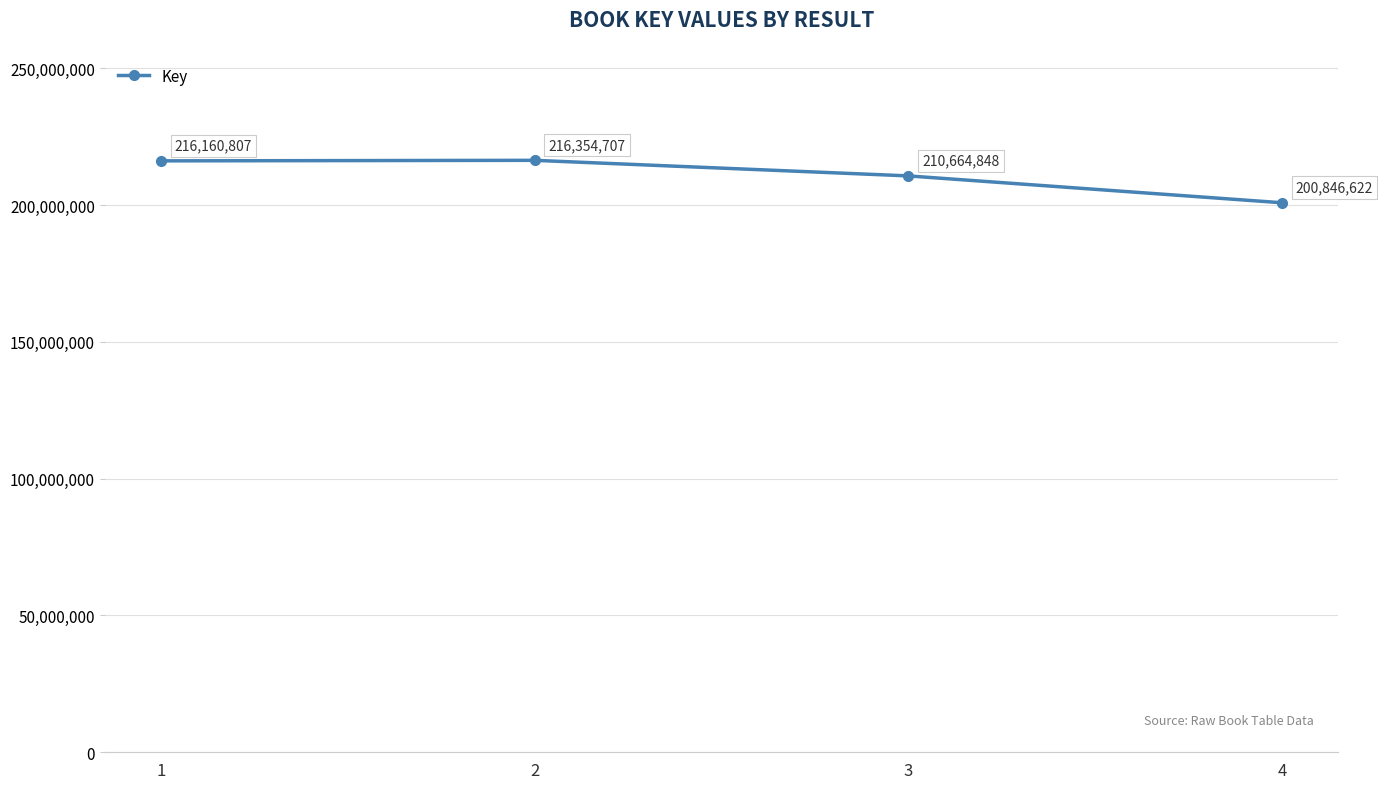

How many data points are less than 216160807?

2